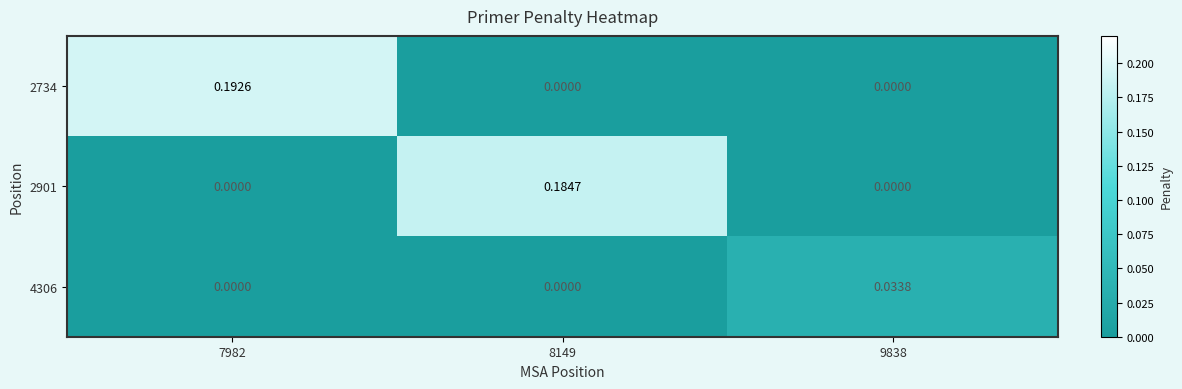

How many data points does each series have?

3